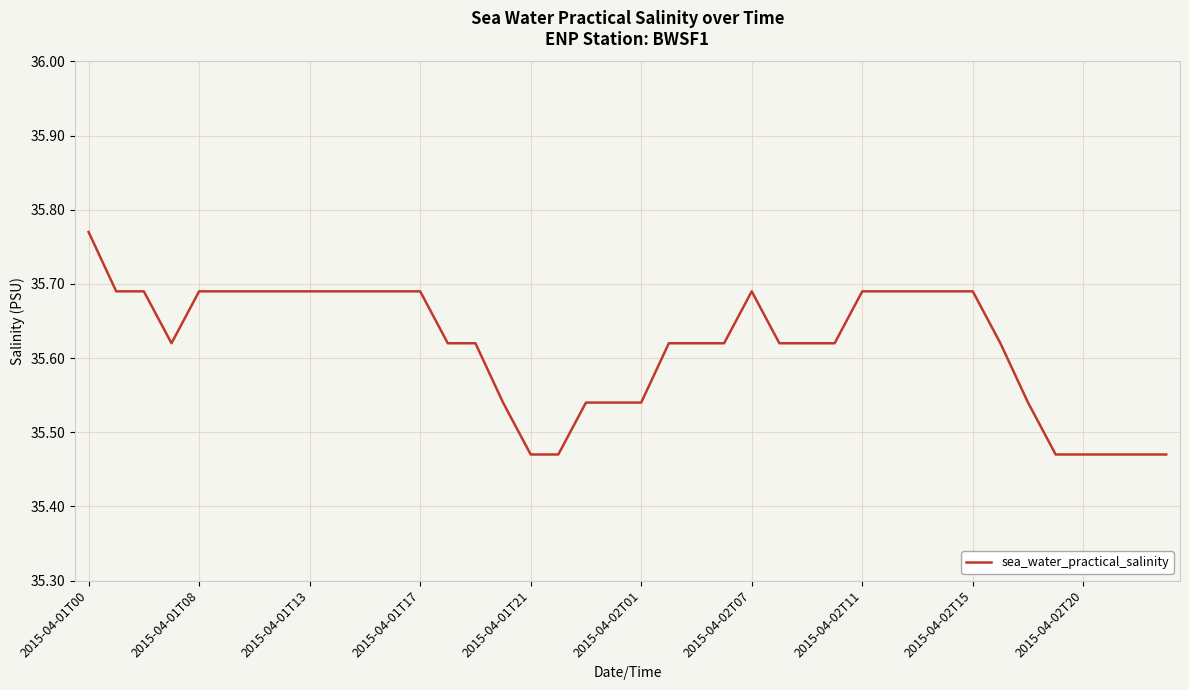

At which category does the chart reach its peak across all series?

2015-04-01T00